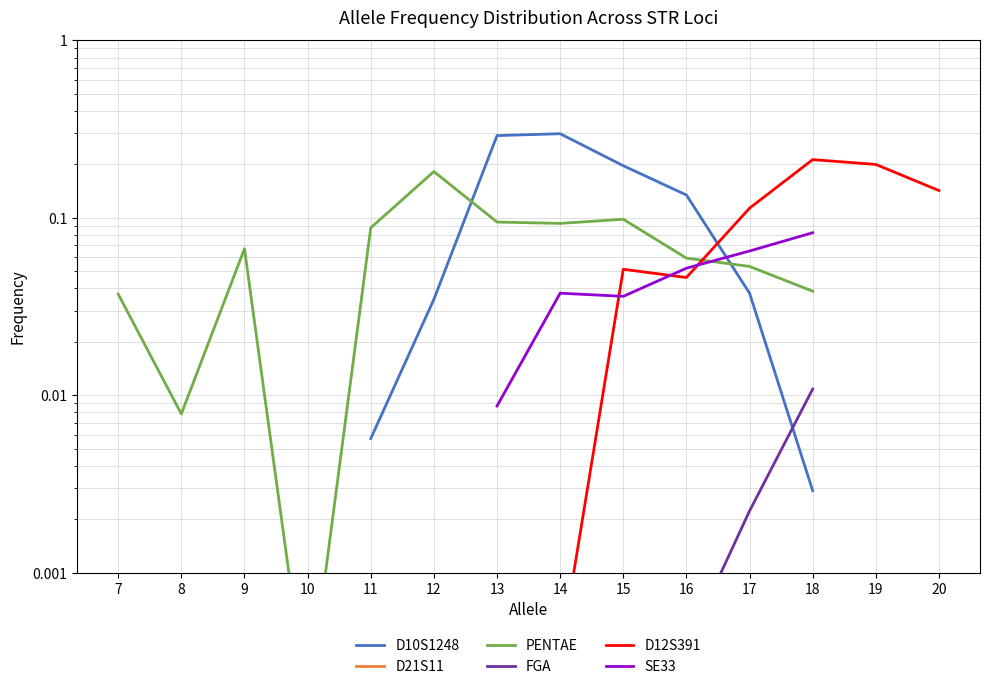

The SE33 series shows 0.1 at 18. True or false?

True